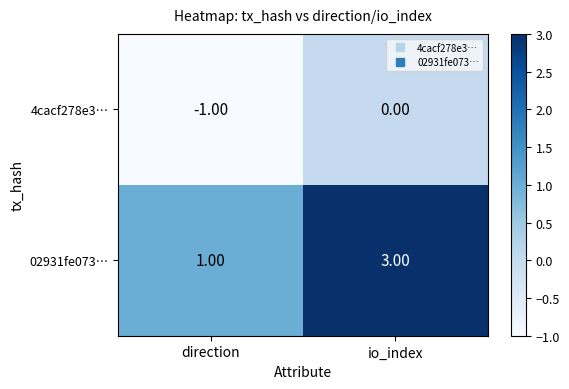

What is the maximum value shown in the chart?

3